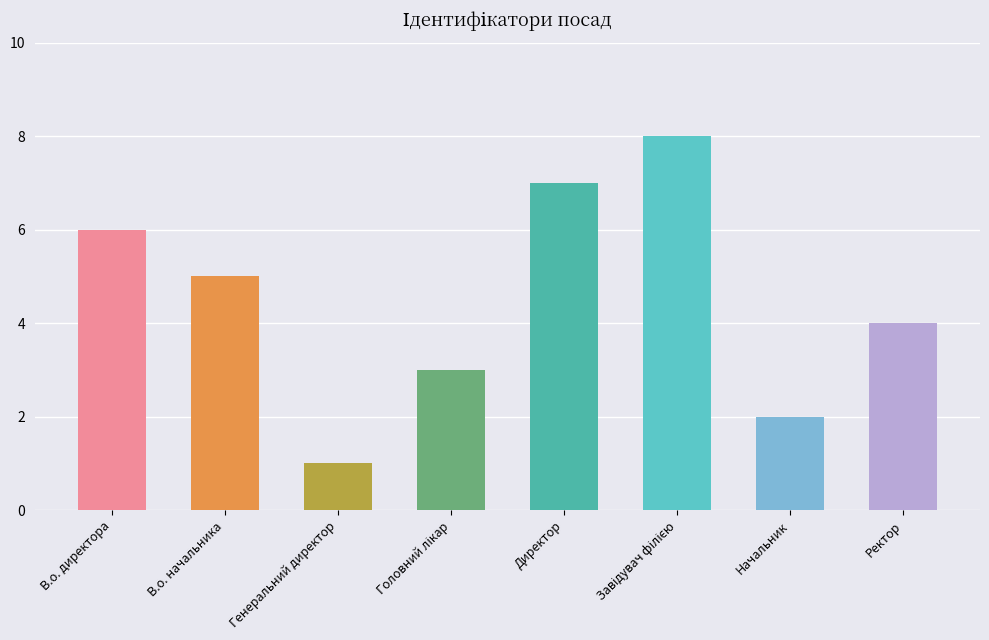

Is it true that the value at Директор is 7?

True